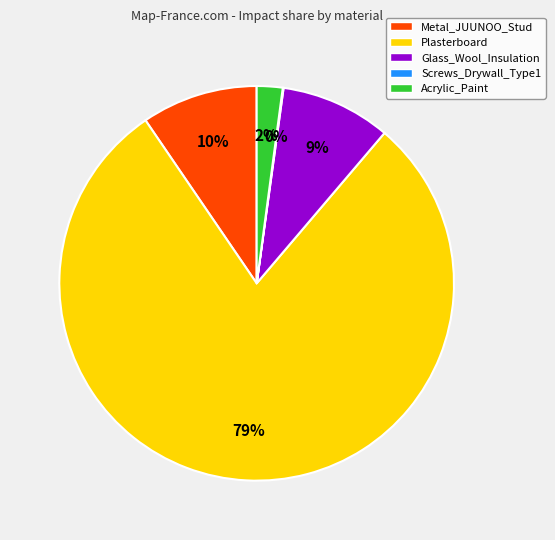

The Glass_Wool_Insulation slice represents 2% of the pie. True or false?

False